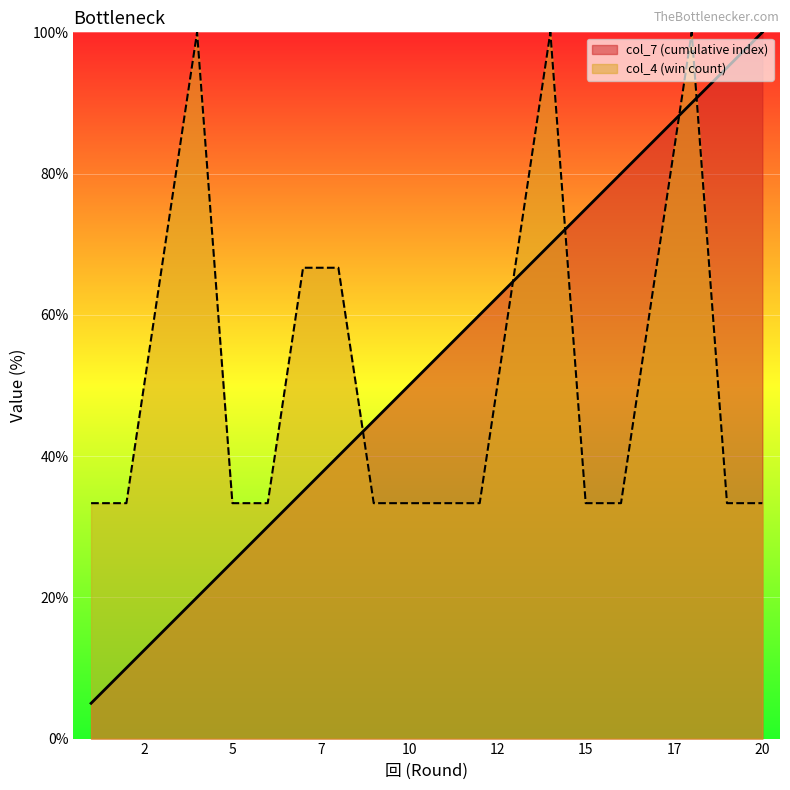

Where do col_7 (cumulative index) and col_4 (win count) first cross each other?

8 and 9